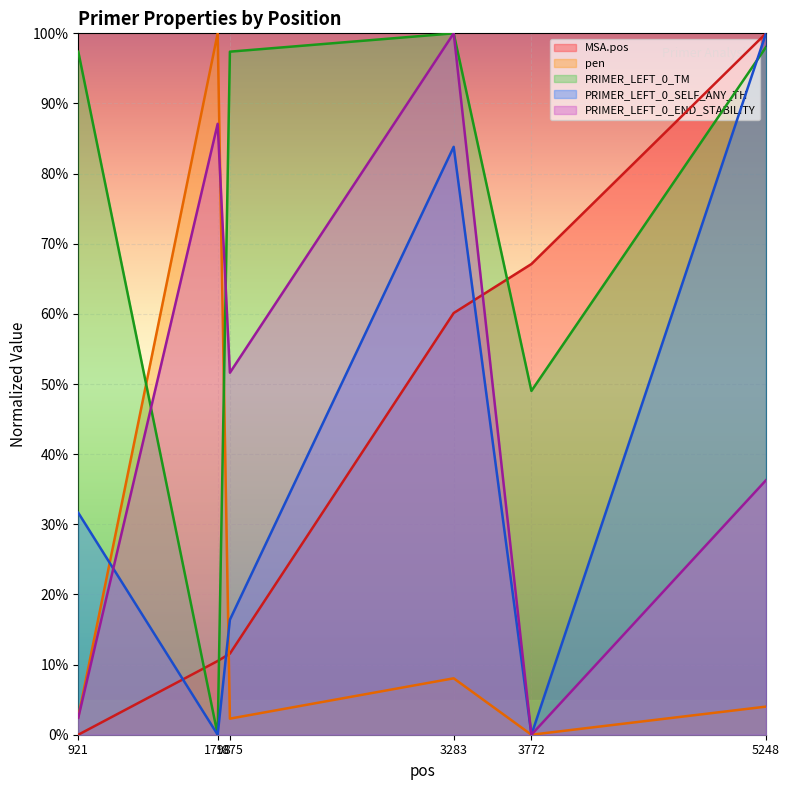

What is the greatest value displayed?

100.0